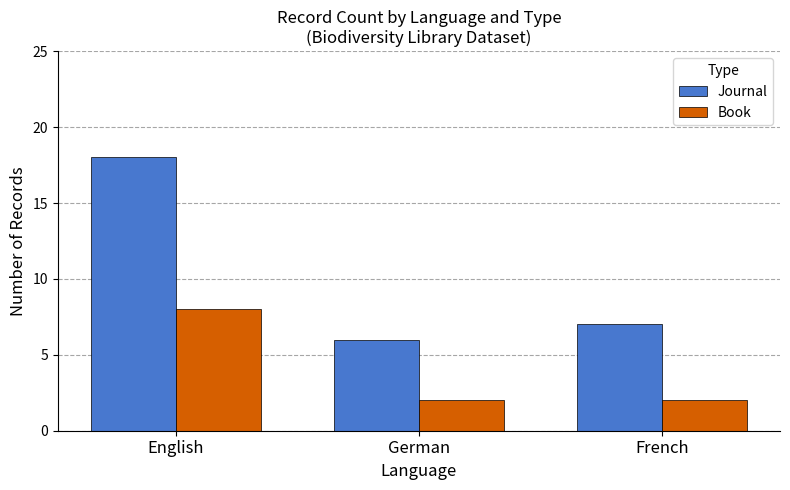

Reading left to right, list all the values displayed in this chart.

Journal: 18	6	7
Book: 8	2	2